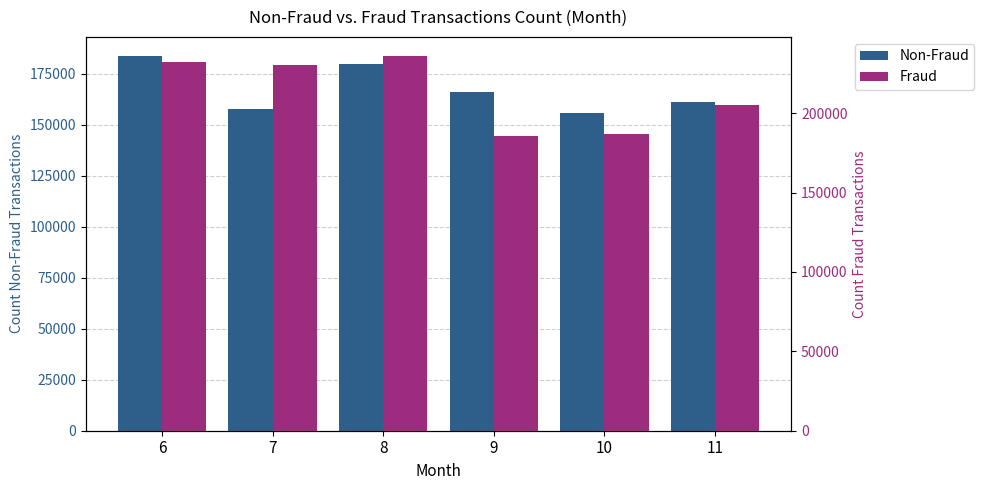

Is the value of Non-Fraud at 11 greater than the value of Fraud at 10?

No